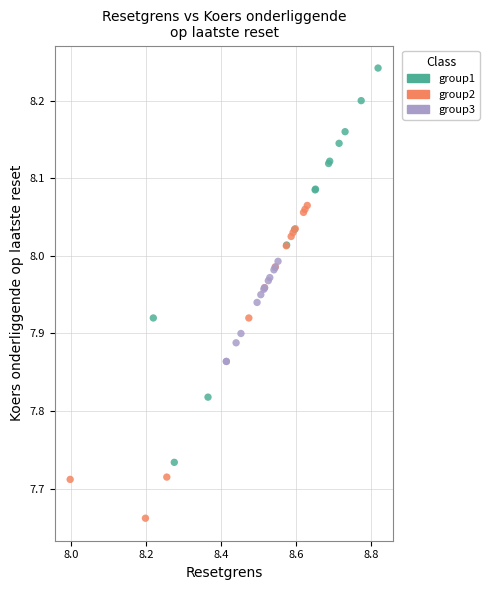

Which series reaches the maximum Y coordinate?

group1